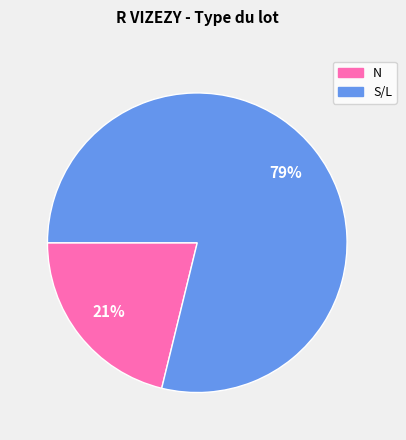

To the nearest percent, what is the average slice percentage?

50%